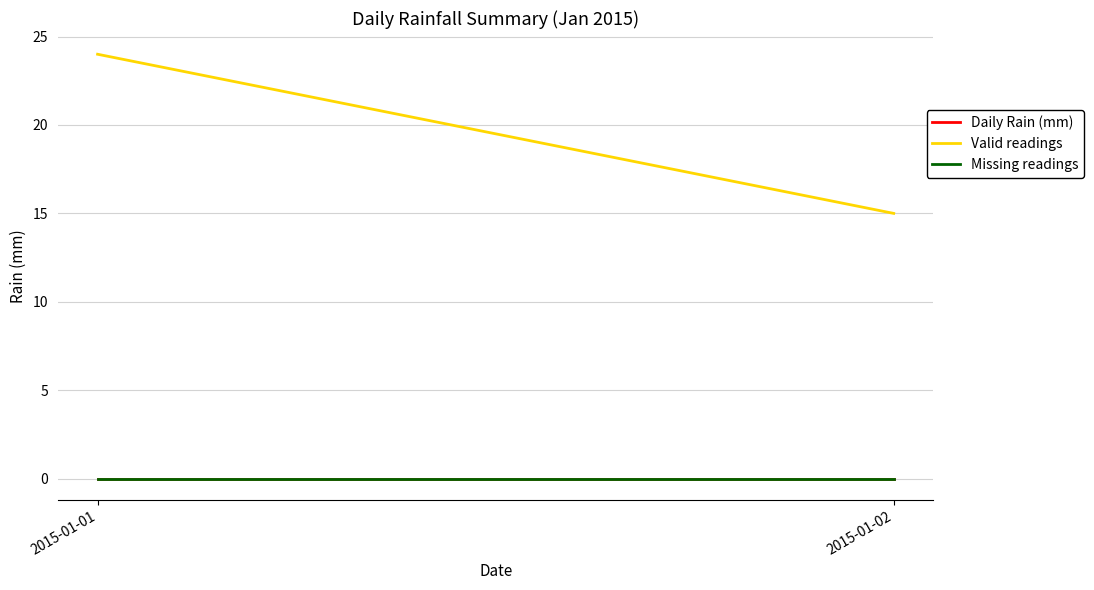

At which category is the sum across all series the highest?

2015-01-01